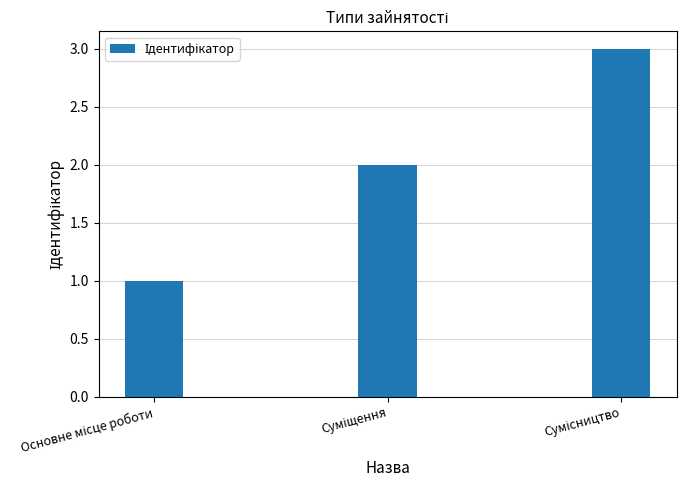

What is the sum of all values?

6